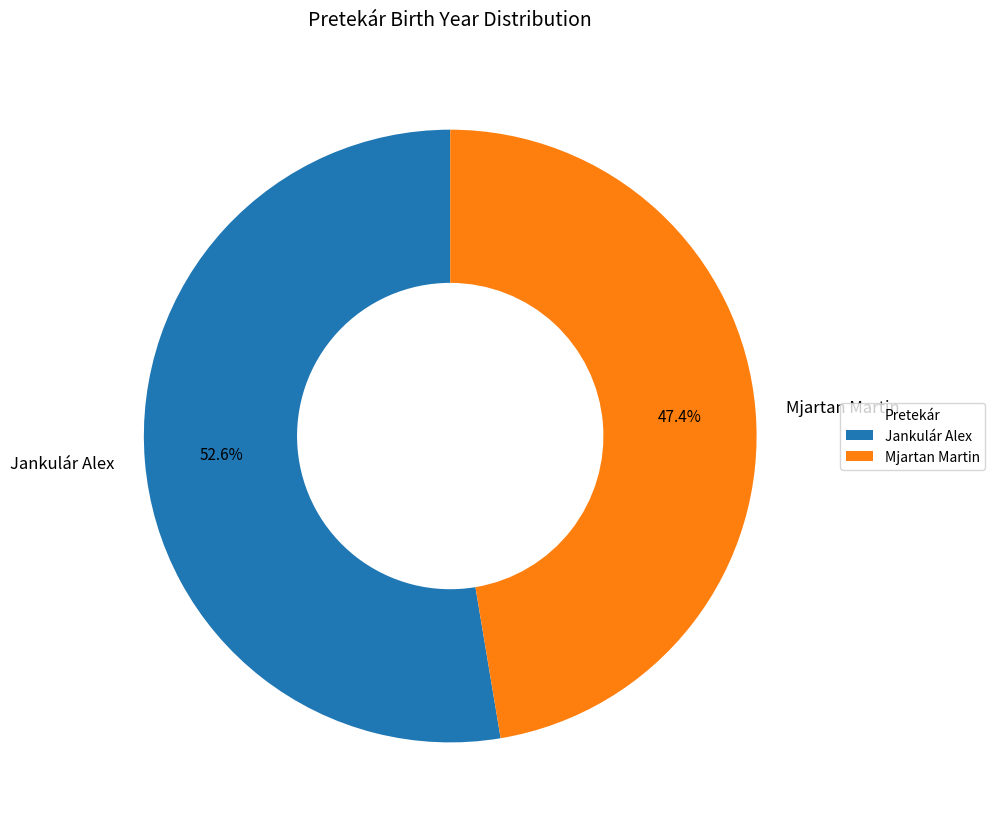

Which slice represents more than half of the pie?

Jankulár Alex